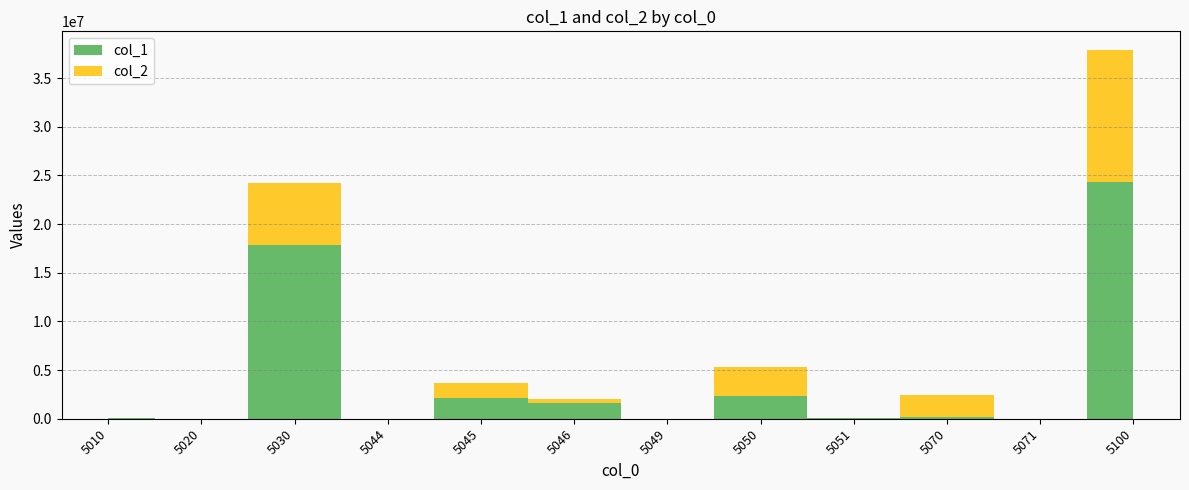

Reading left to right, transcribe all the data shown in this chart.

col_1: 81283	9983	17898480	368	2156800	1570313	12079	2331108	88960	224033	0	24373407
col_2: 1799	619	6312580	103	1464803	505806	118	3027790	21232	2212861	0	13547711